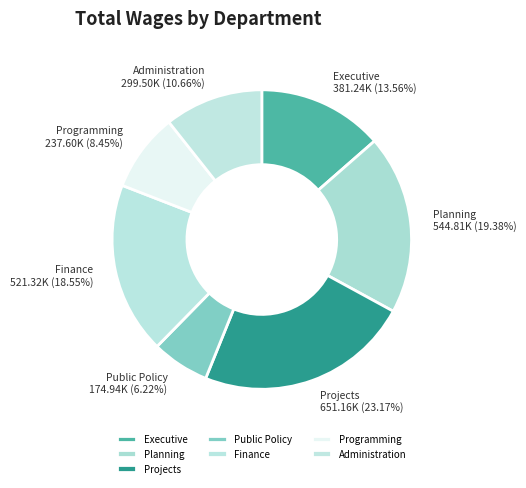

Is the sum of Planning and Programming greater than half?

No